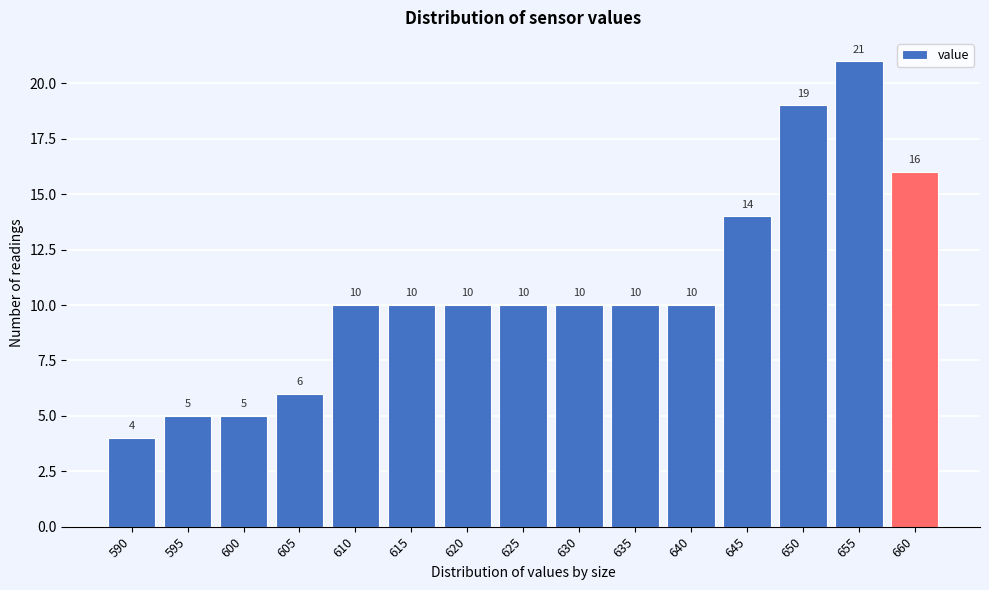

Reading right to left, transcribe all the data shown in this chart.

16	21	19	14	10	10	10	10	10	10	10	6	5	5	4